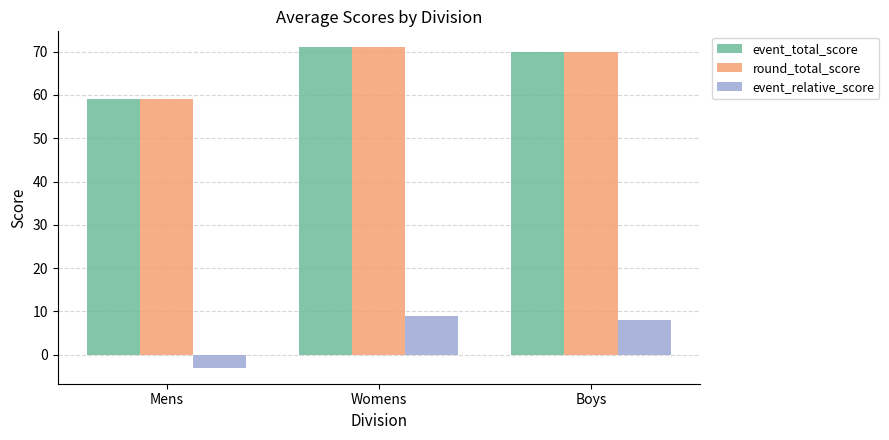

What is the minimum value shown in the chart?

-3